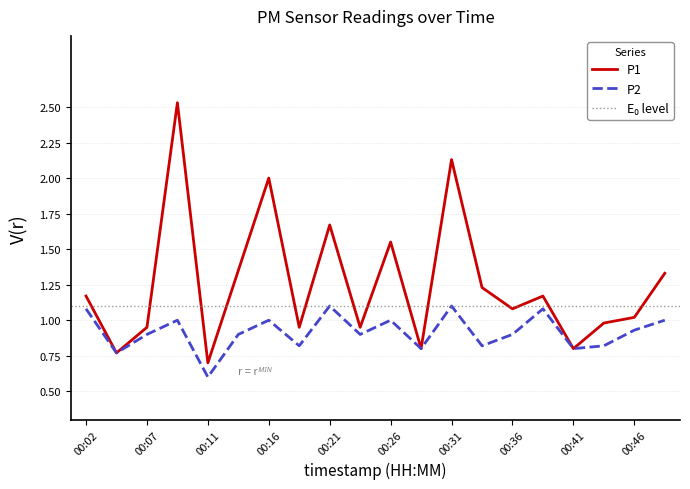

At which label does P1 first exceed 1?

00:02